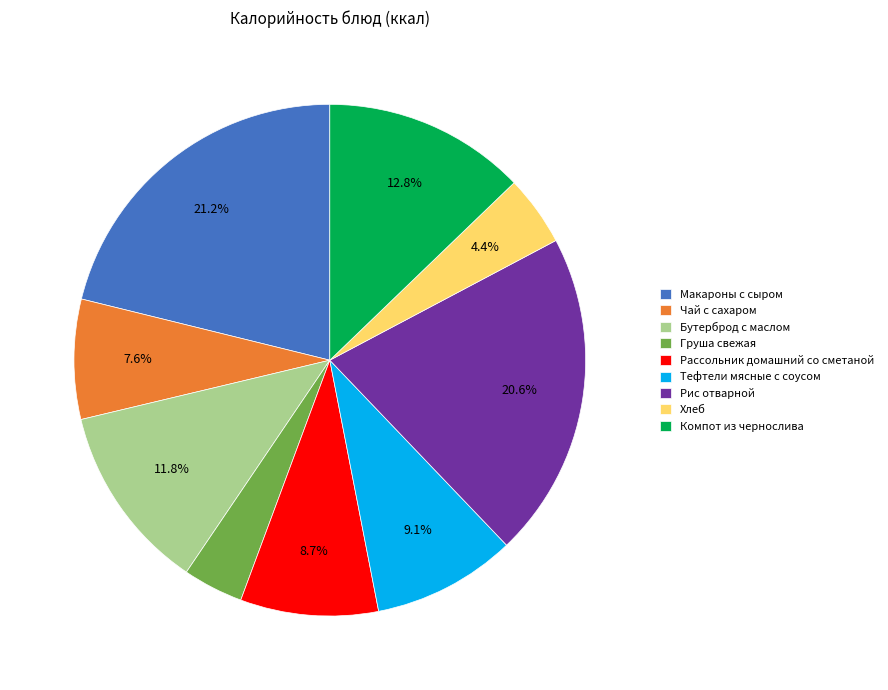

The Компот из чернослива slice represents 13% of the pie. True or false?

True